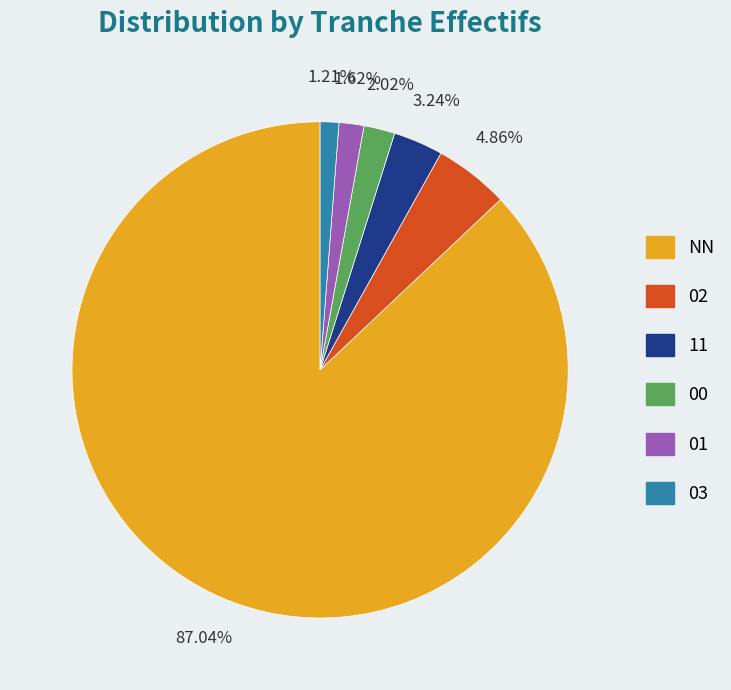

How many segments does this pie chart have?

6